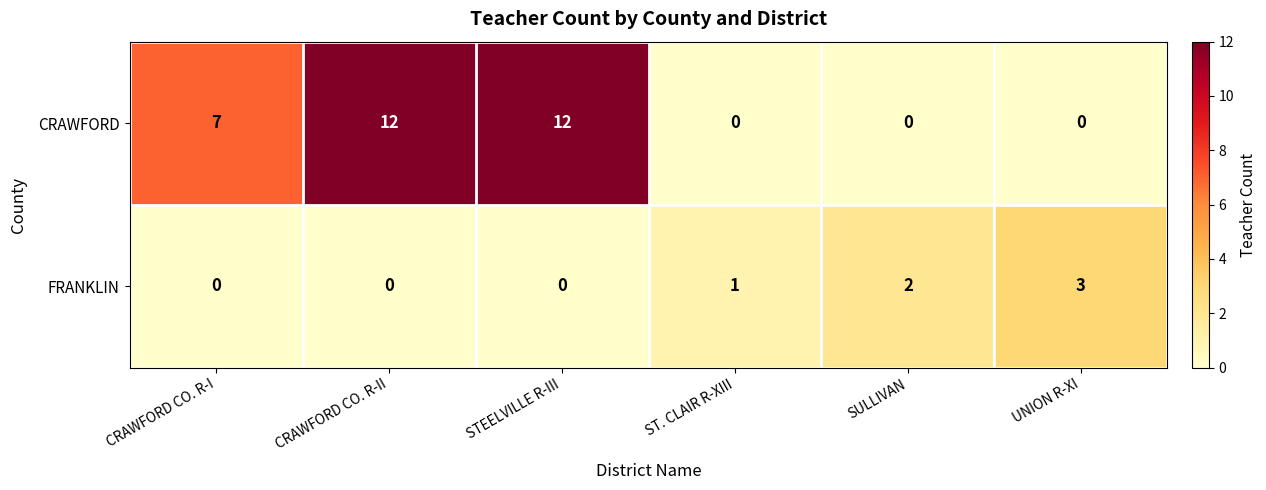

How many categories are shown in the chart?

6